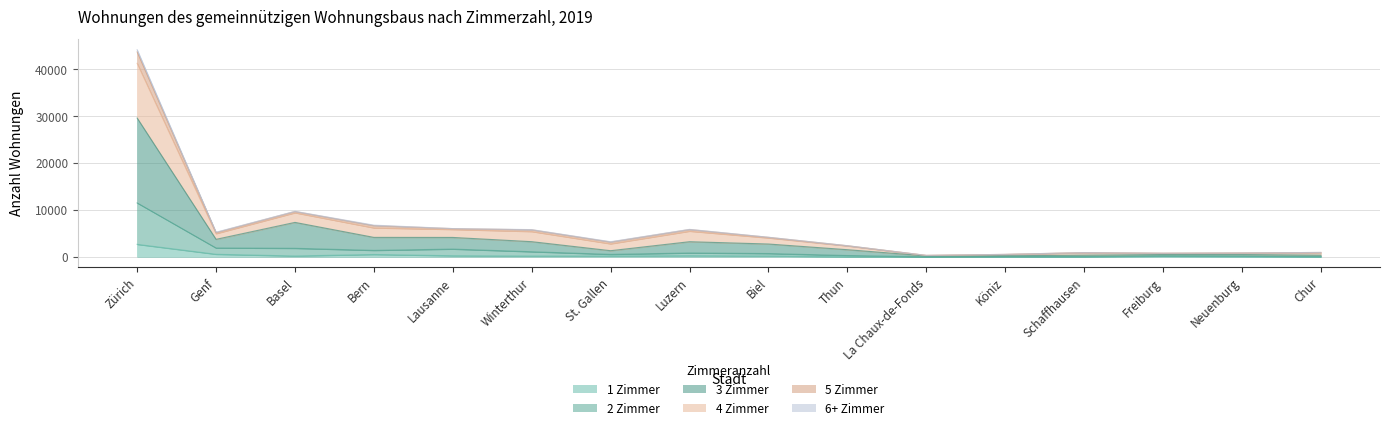

What value does the 3 Zimmer series have at Freiburg, to the nearest 10?

500